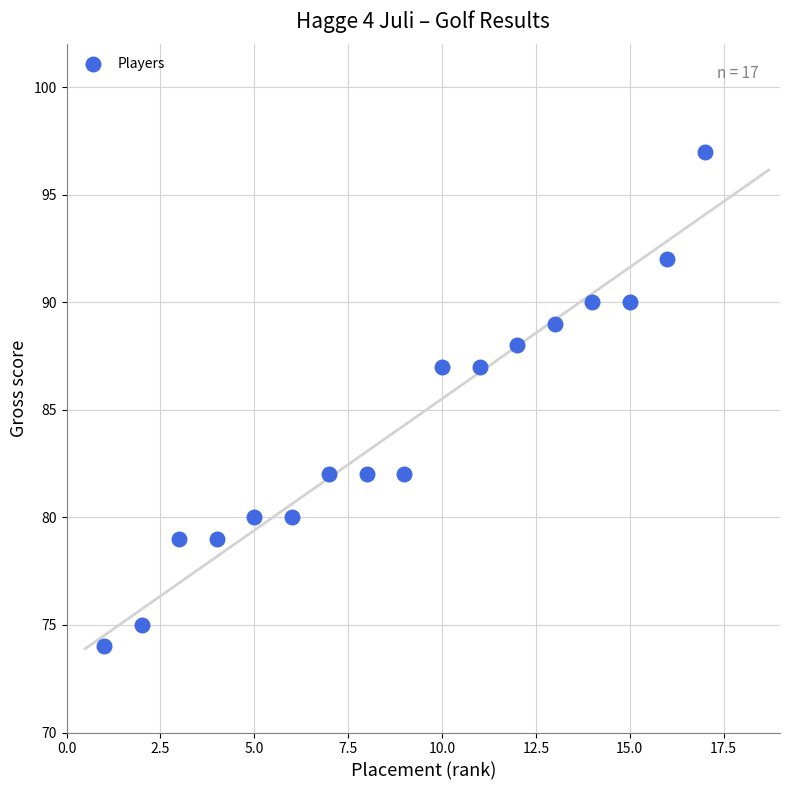

What is the range of X values (max minus min)?

16